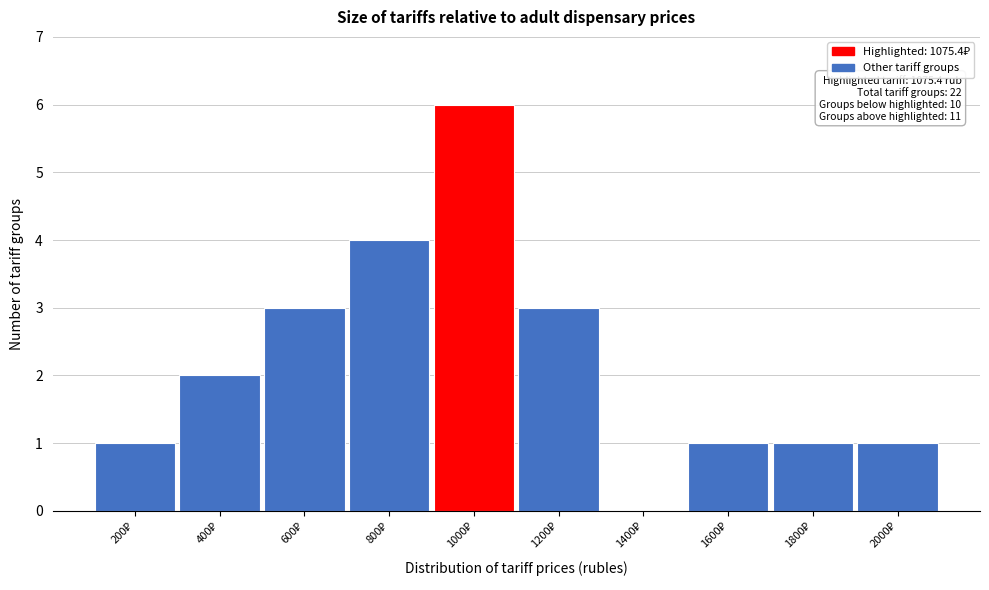

What is the maximum value shown in the chart?

6